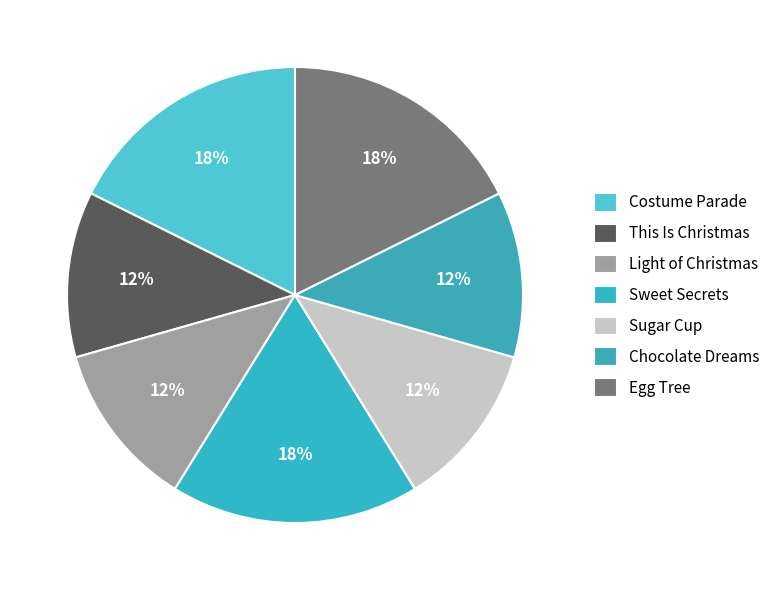

How many slices are in this pie chart?

7